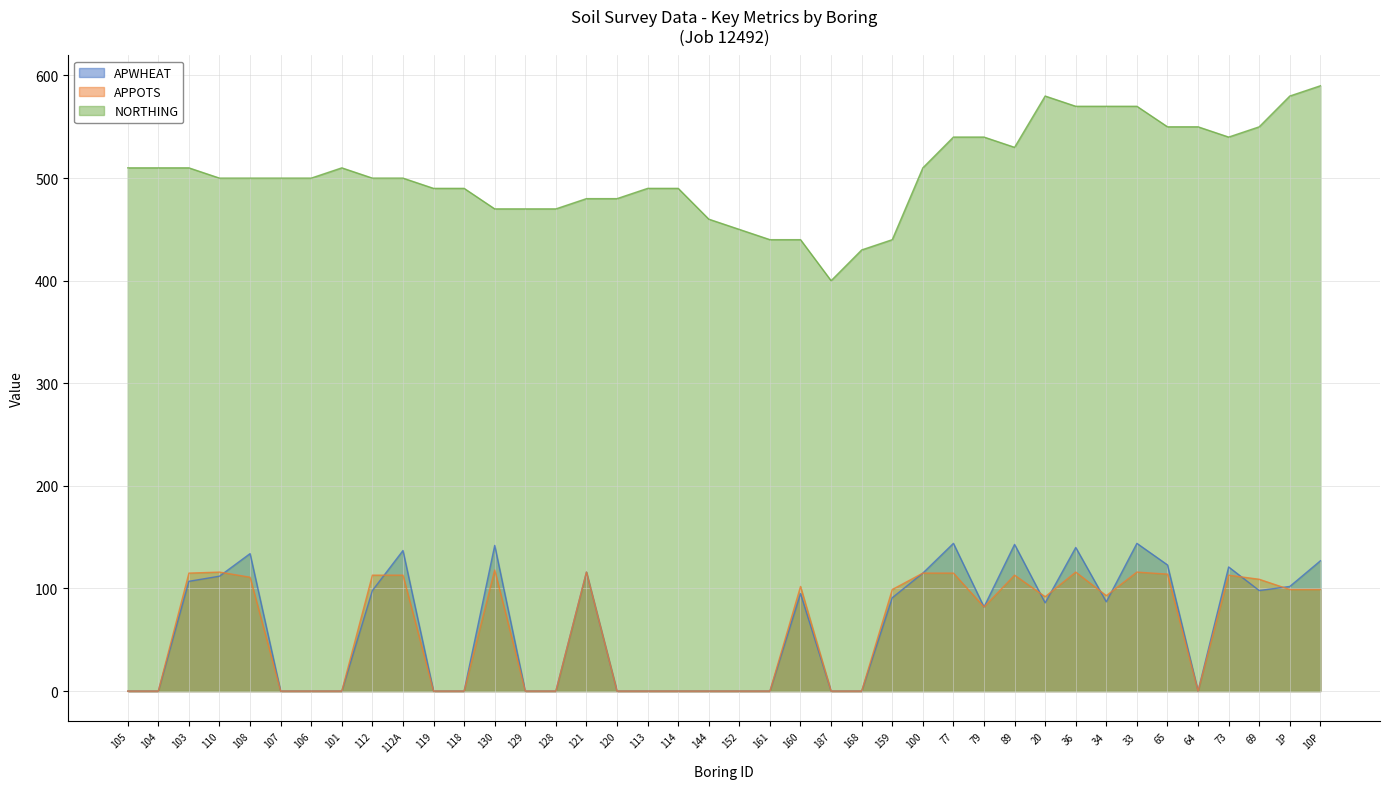

What is the minimum value for NORTHING?

400